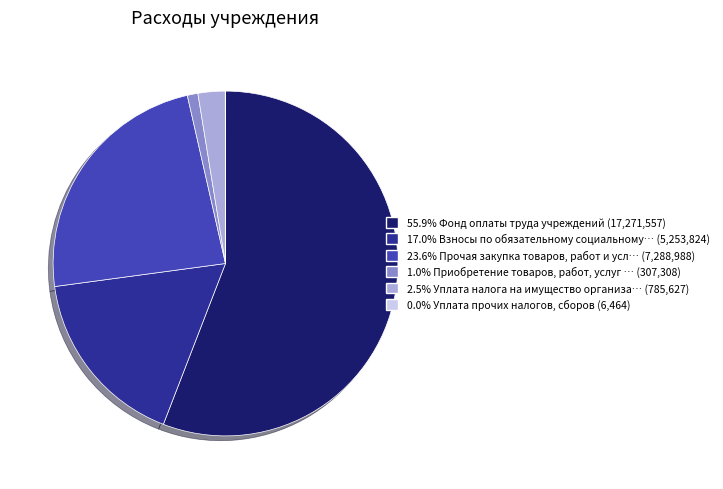

Approximately how many times larger is the value at 23.6% Прочая закупка товаров, работ и усл… (7,288,988) compared to 55.9% Фонд оплаты труда учреждений (17,271,557)?

0.4